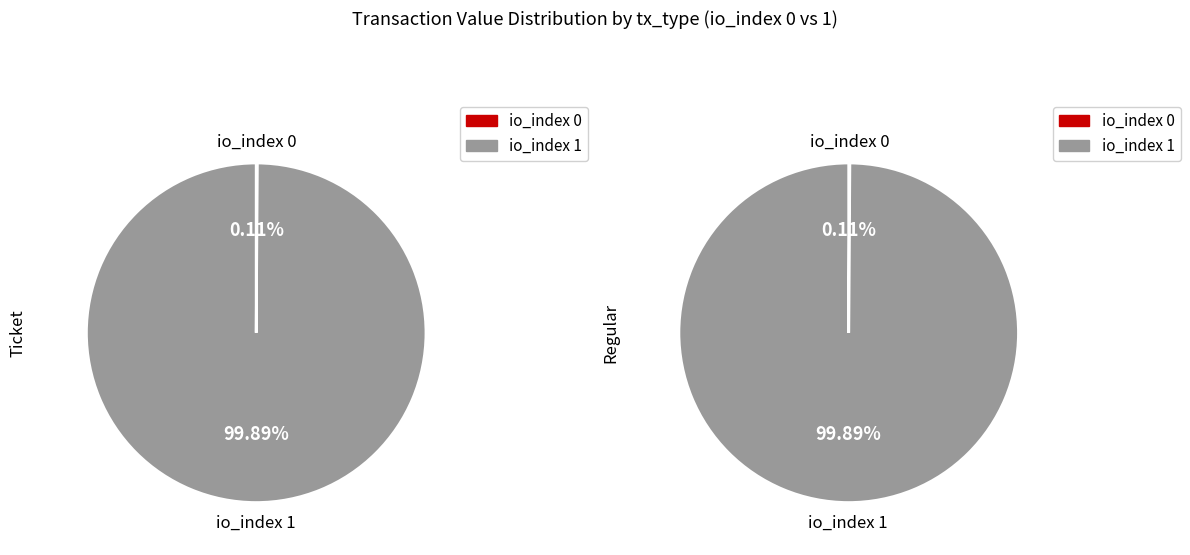

Which category has the biggest portion of the pie?

io_index 1